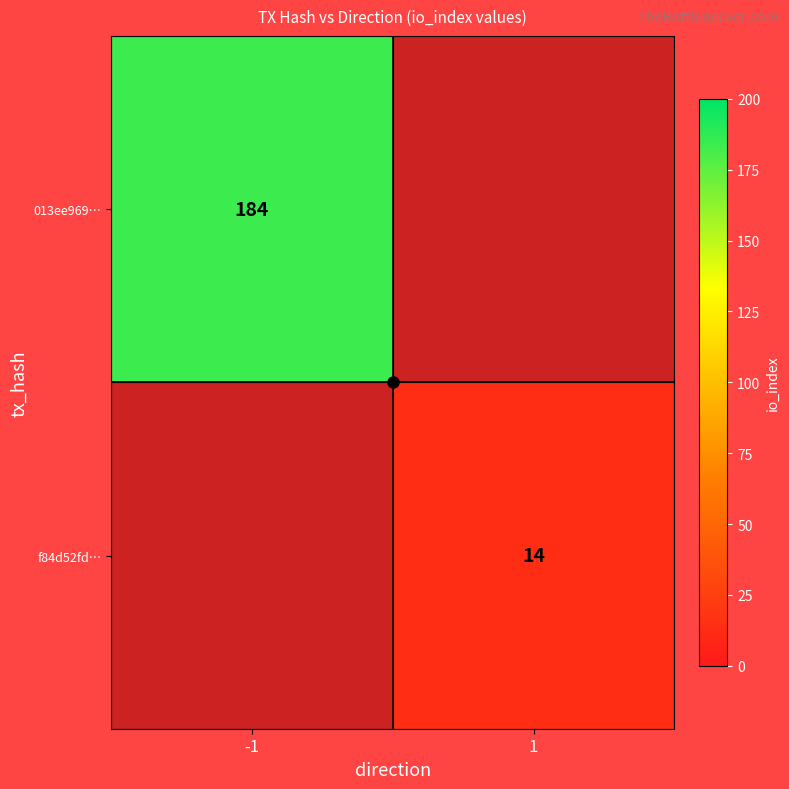

Which label corresponds to the smallest value in the chart?

1